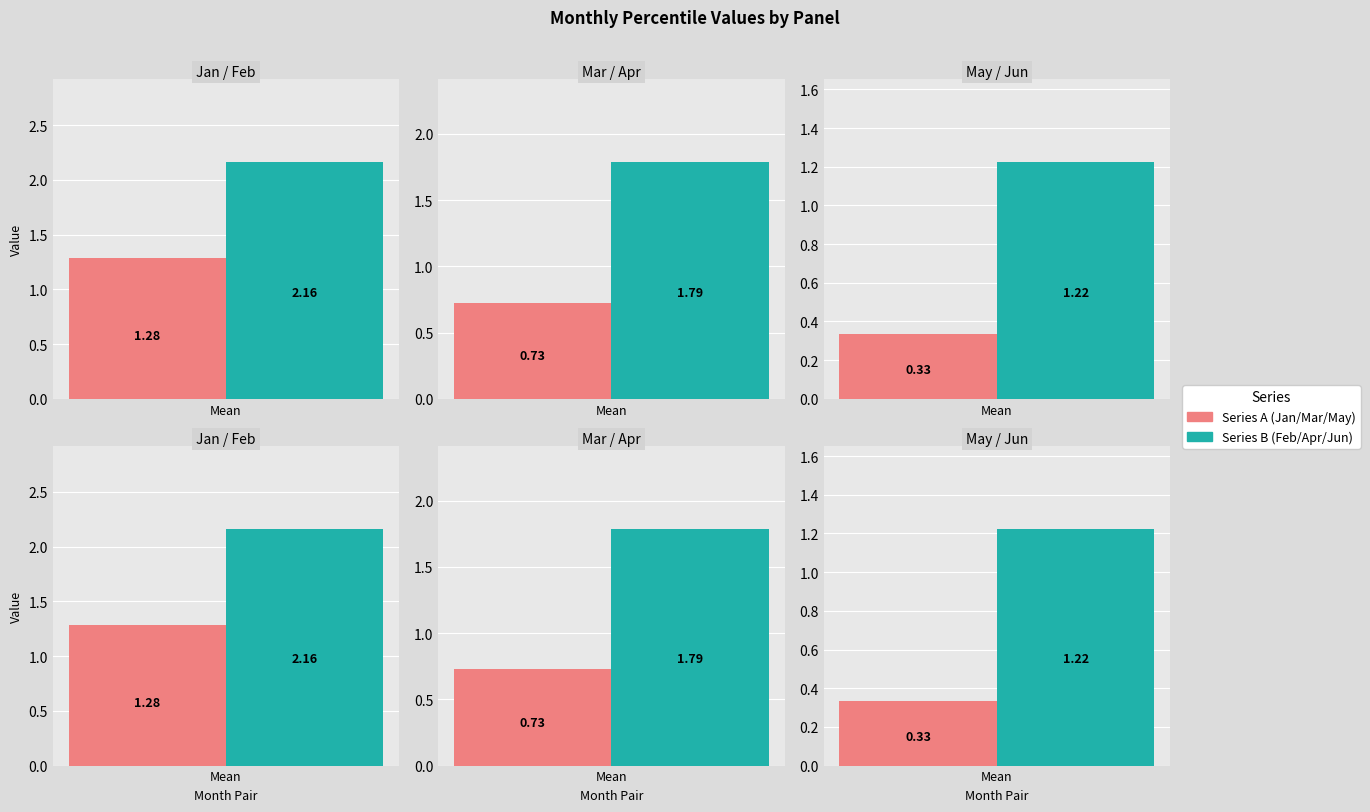

What is the average value of the May series?

0.3